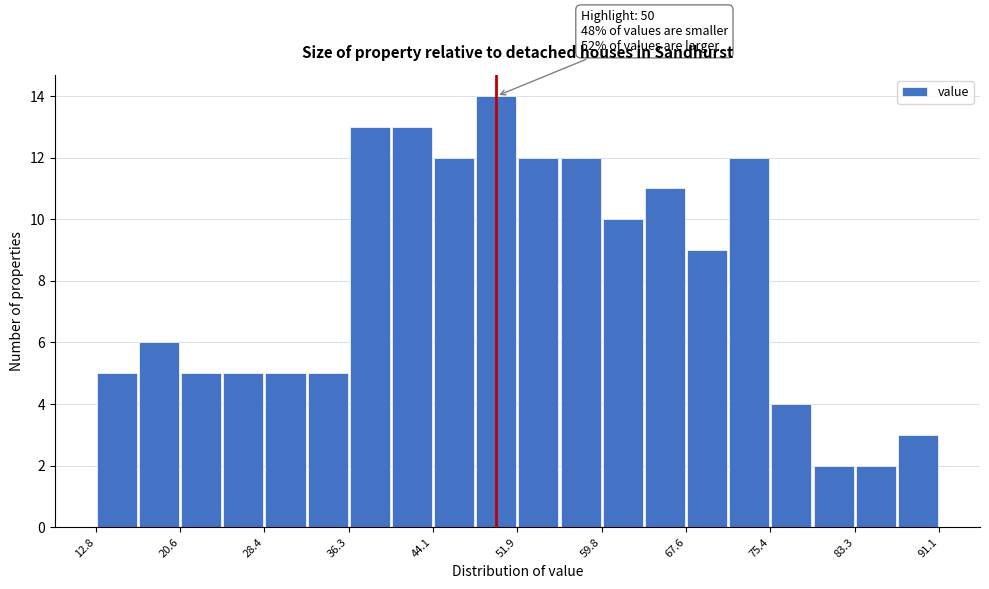

Read against the x-axis, roughly where is the centre of the tallest bar?

50